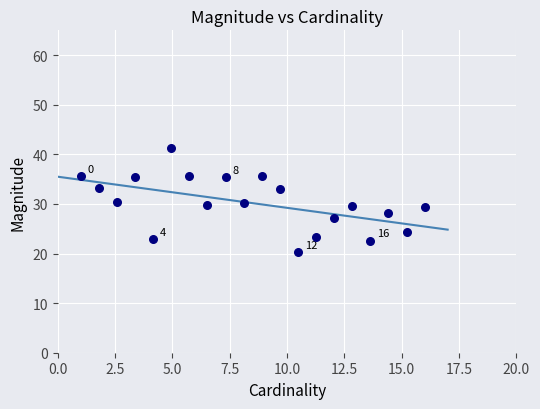

What is the range of X values (max minus min)?

15.0